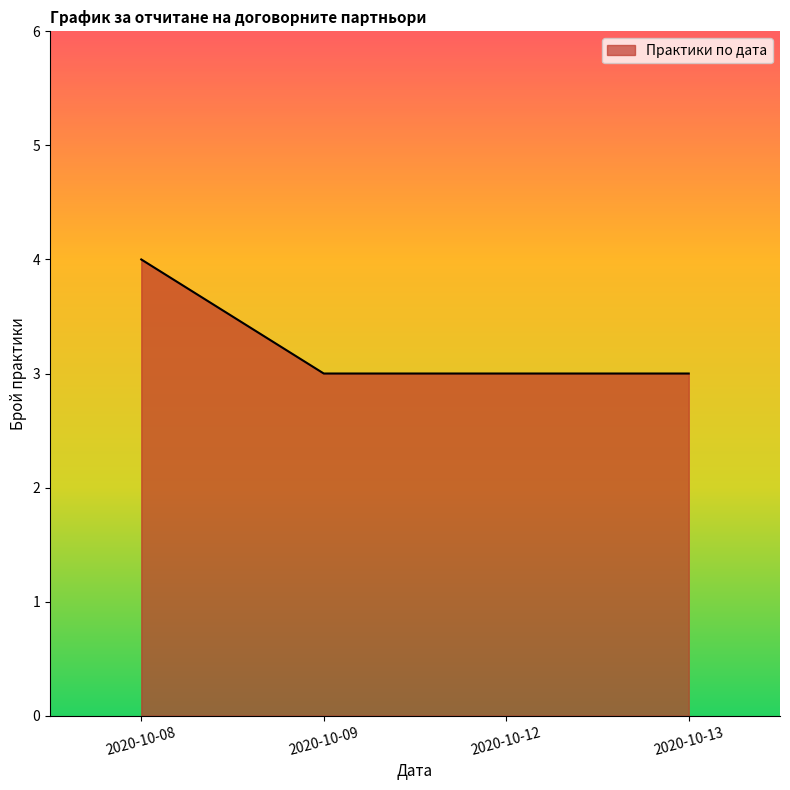

Reading left to right, list all the values displayed in this chart.

4	3	3	3